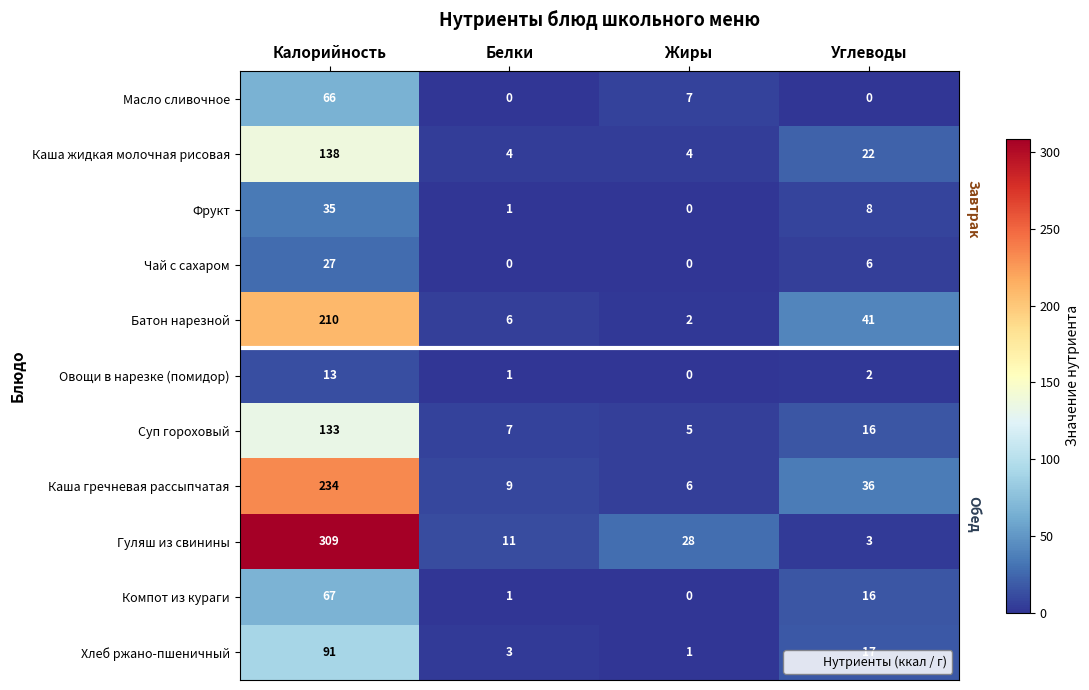

What is the sum of all Фрукт values?

44